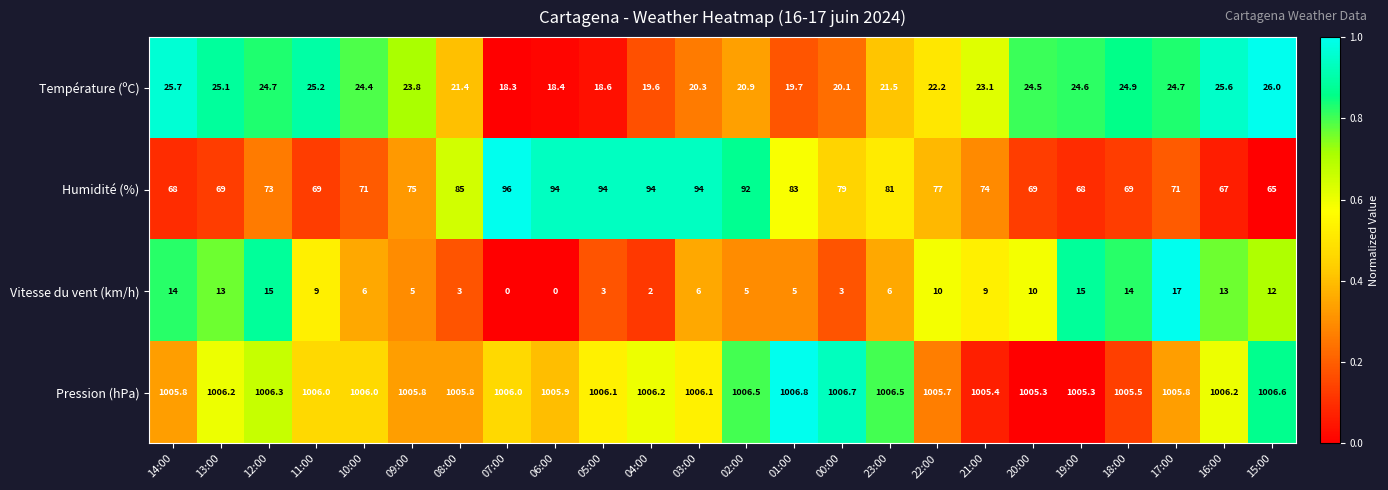

The Pression (hPa) series shows 631.5 at 03:00. True or false?

False